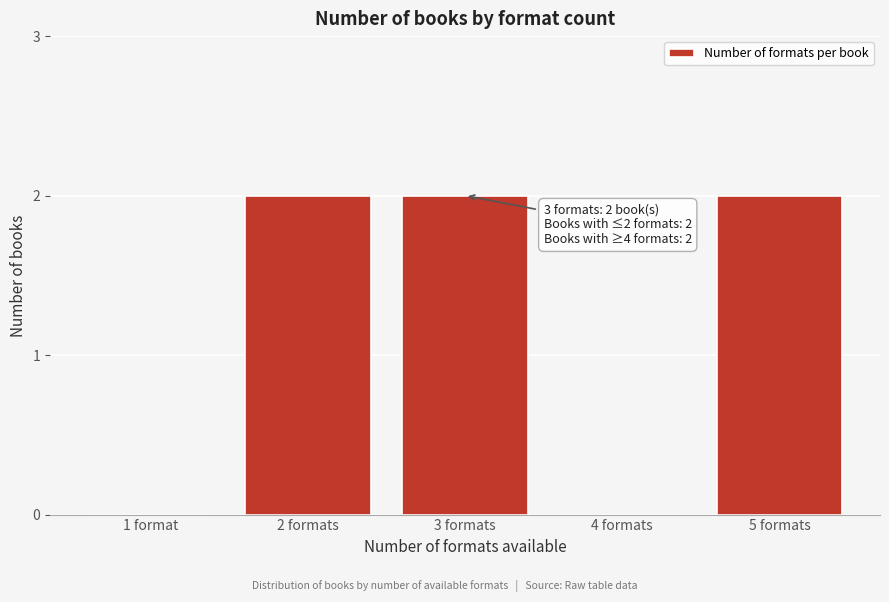

Reading left to right, extract all data points from this chart.

1 format=0	2 formats=2	3 formats=2	4 formats=0	5 formats=2